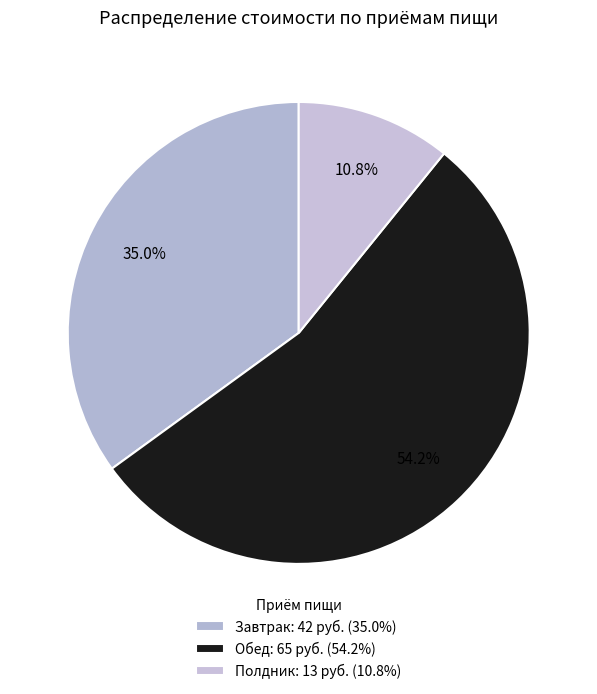

True or false: Полдник accounts for 11% of the total.

True